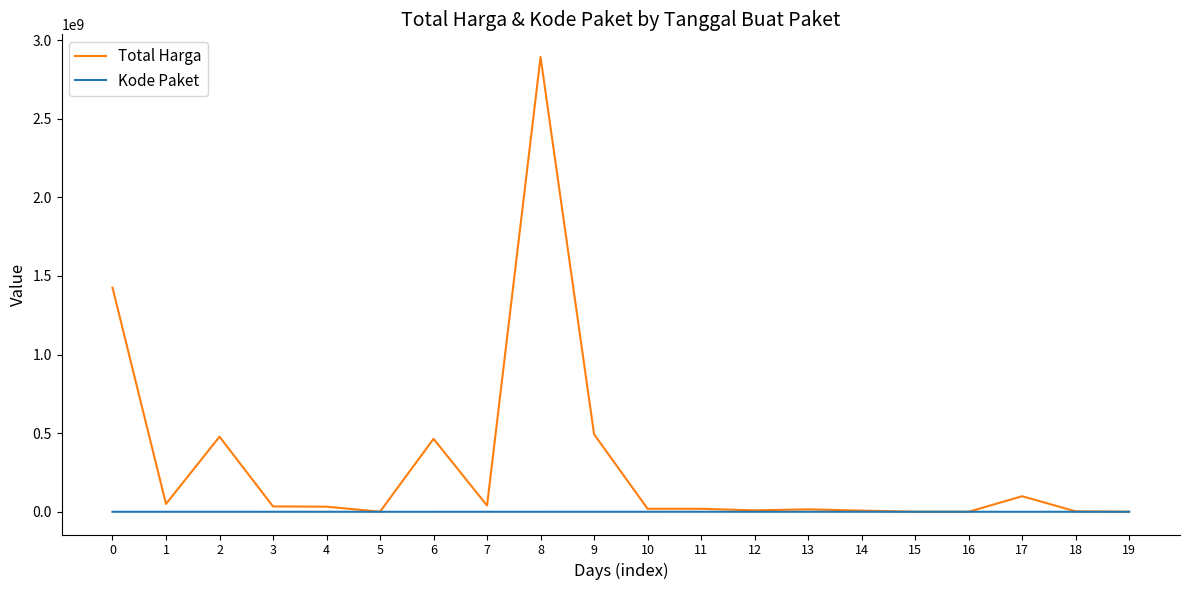

Where does the Kode Paket series first go above 17272?

1